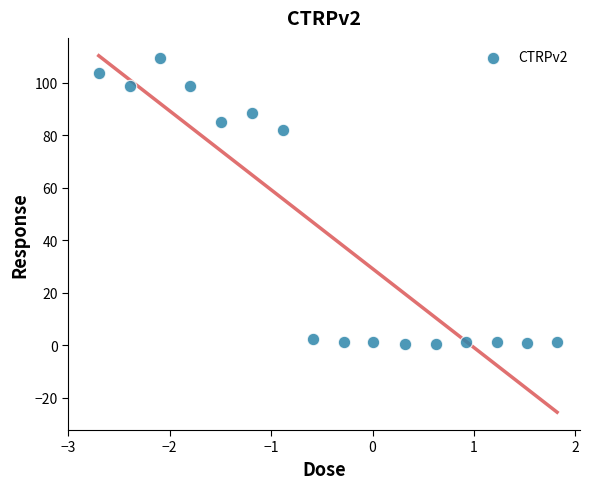

What is the range of X values (max minus min)?

4.5